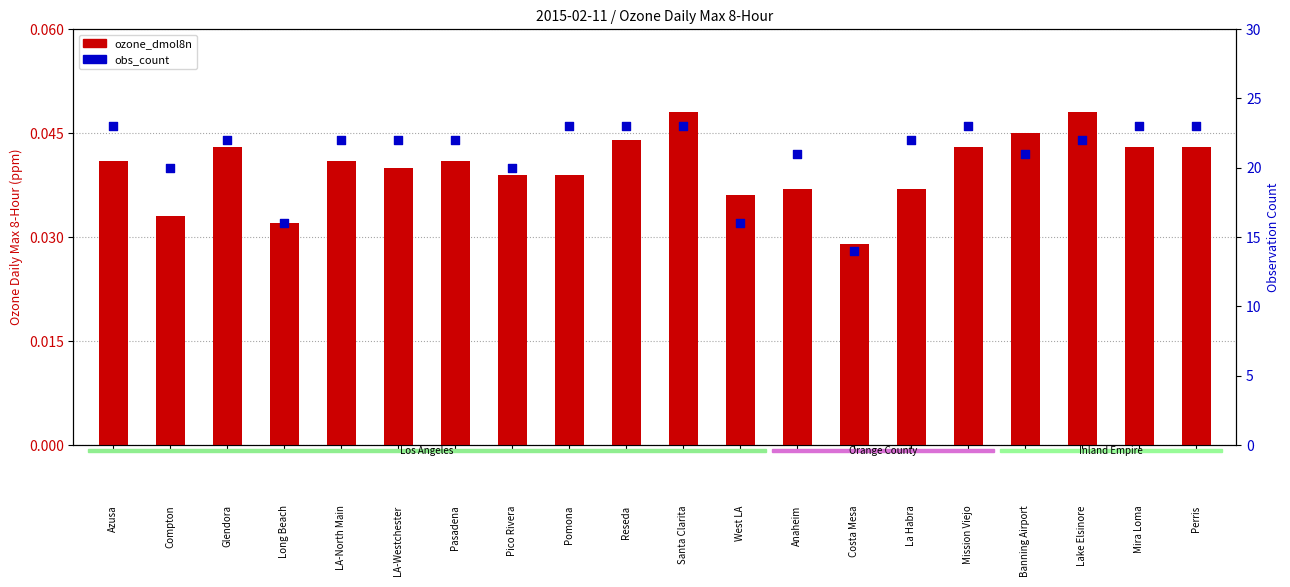

What are all the series names shown in the legend?

ozone_dmol8n, obs_count